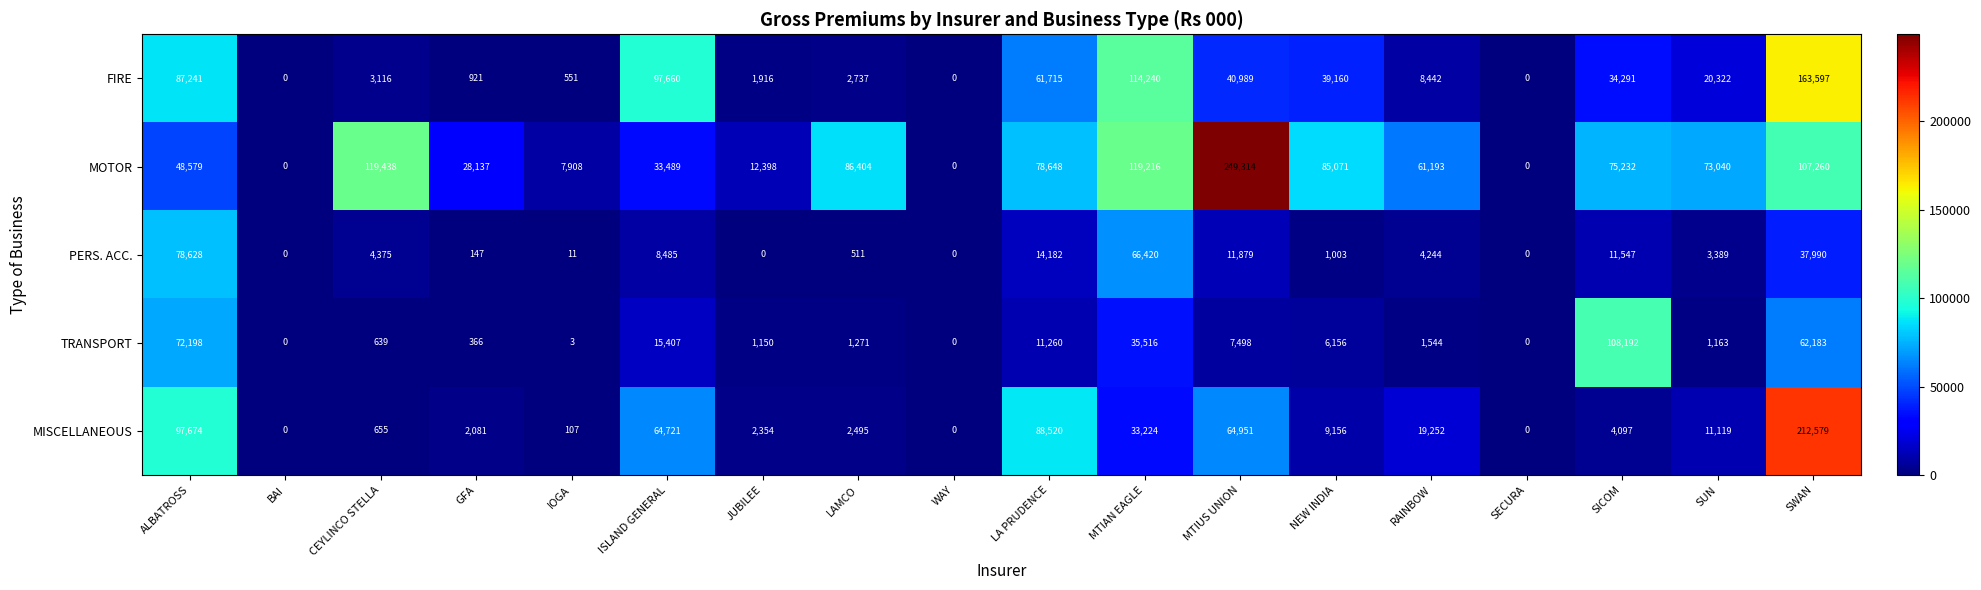

Which series has the largest range (max minus min)?

MOTOR